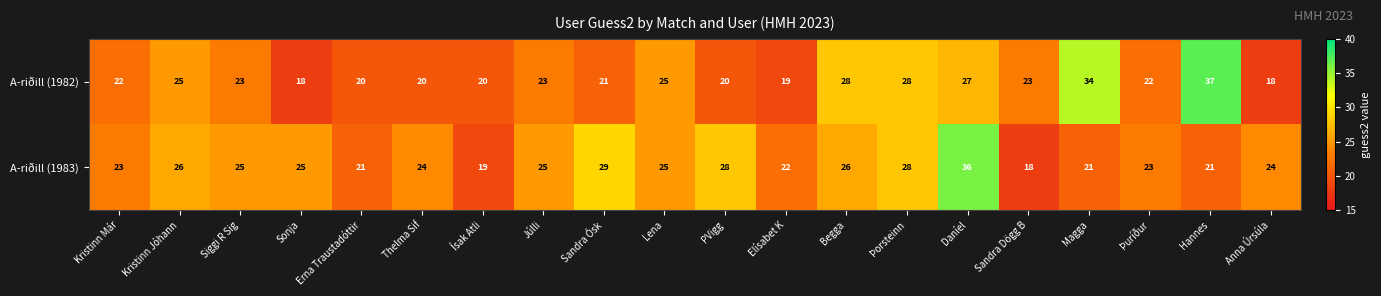

What is the total value across all series at Magga?

55